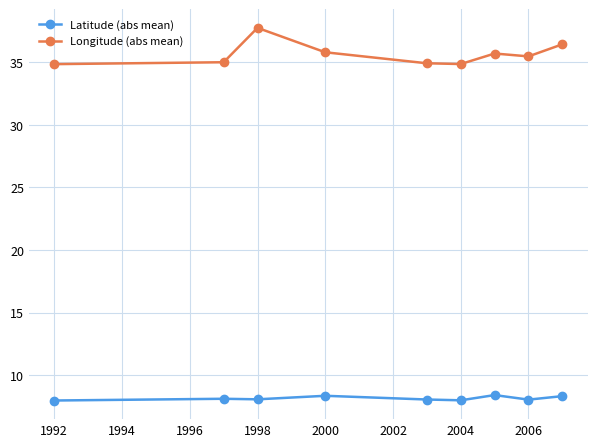

Count the number of categories in the chart.

9